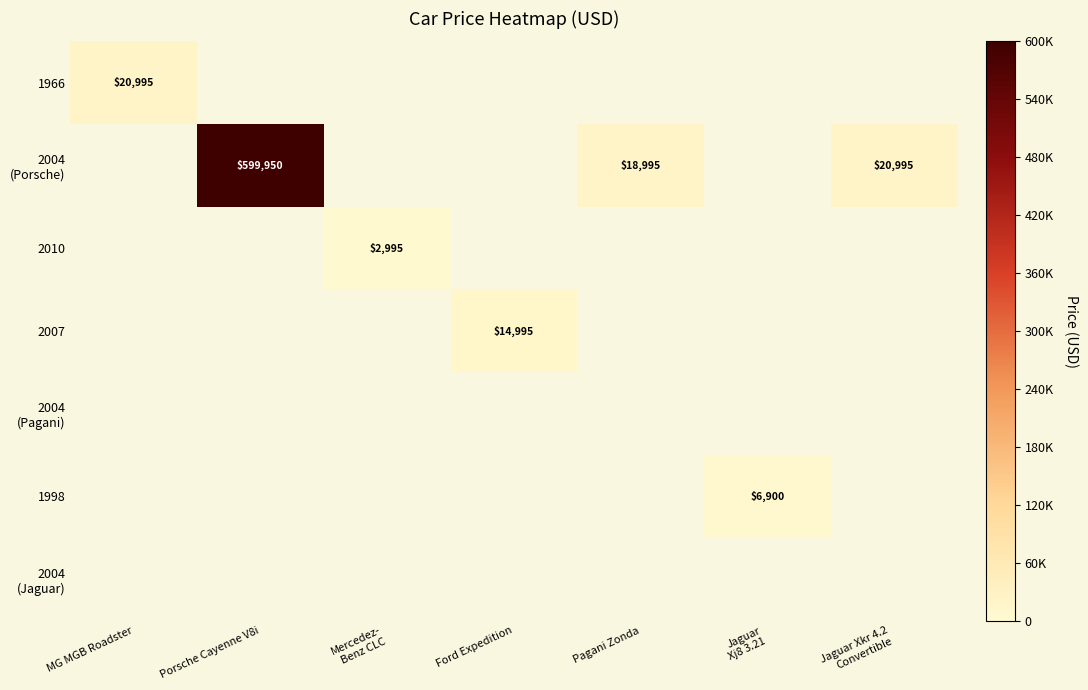

What is the smallest value displayed?

2995.0